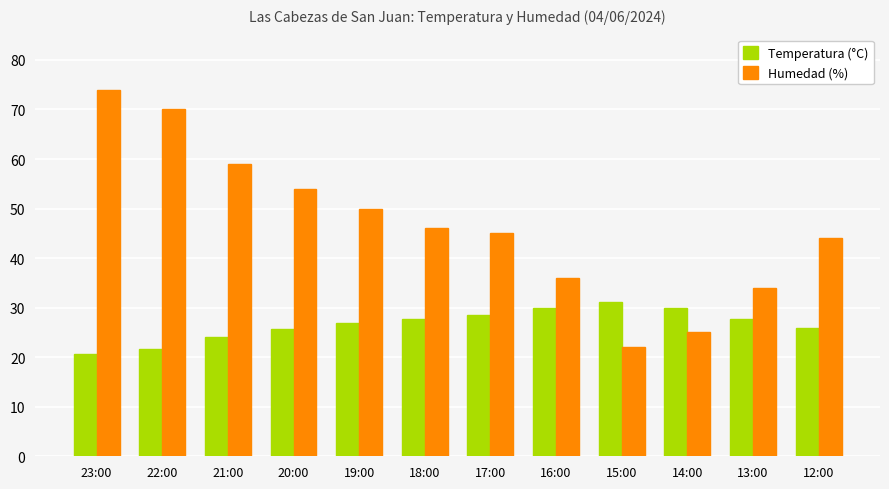

What value does the Temperatura (°C) series have at 22:00?

21.6